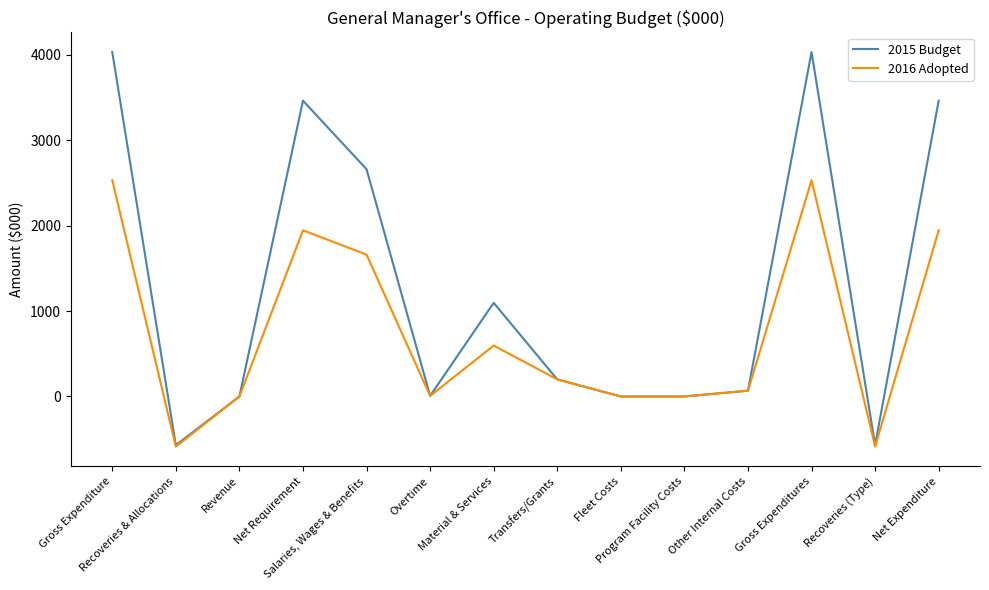

What is the minimum value for 2016 Adopted?

-586